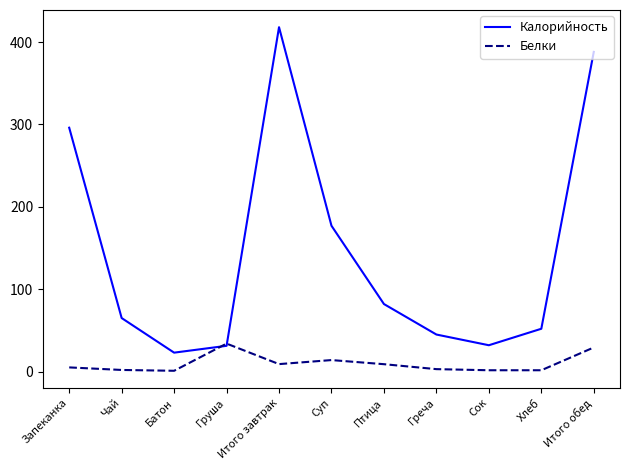

In Белки, how many points are higher than both neighbors (excluding endpoints)?

2